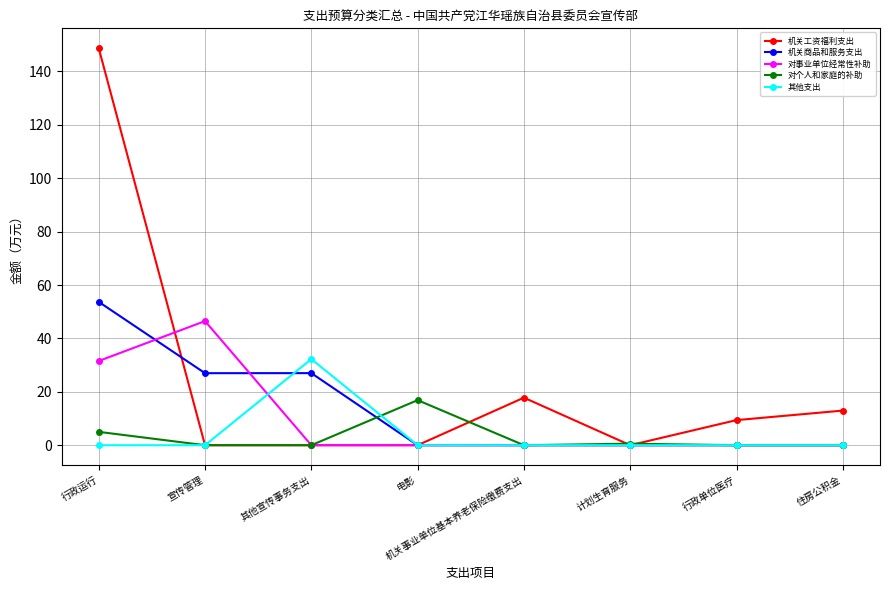

How many data points does each series have?

8